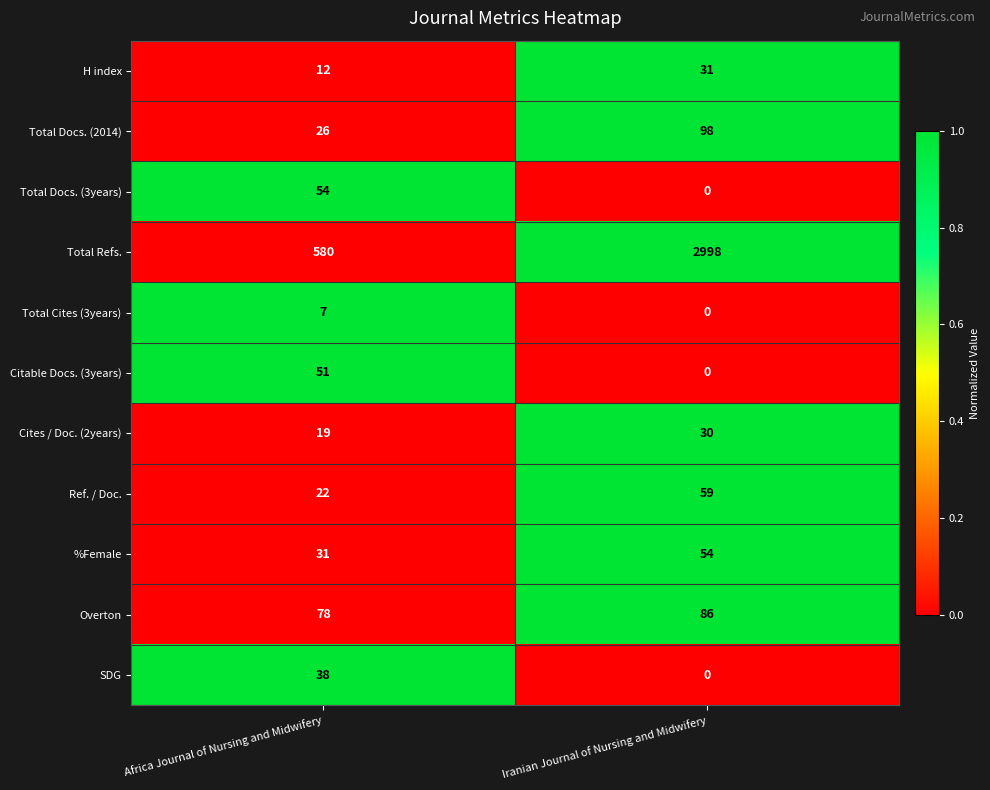

How many distinct data groups are displayed?

11